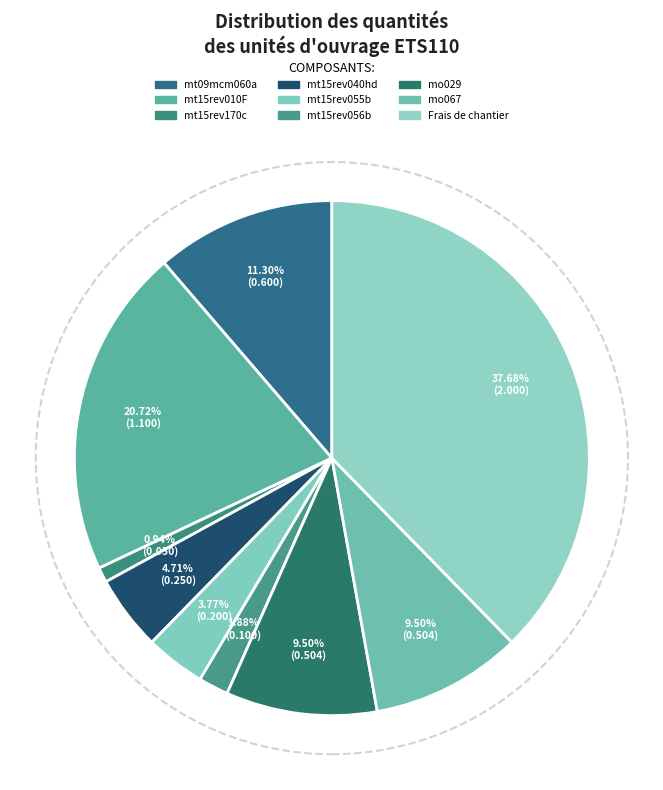

Count the number of slices in the pie.

9